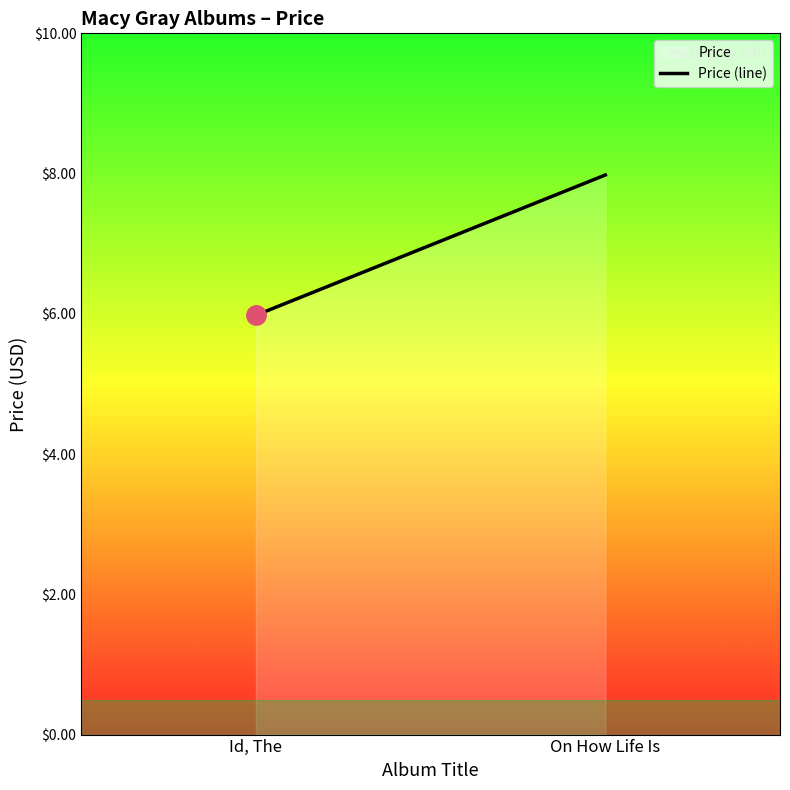

What is the label of the 2nd point from the right?

Id, The